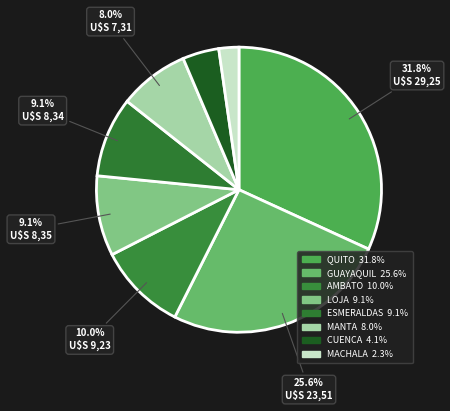

How many segments does this pie chart have?

8